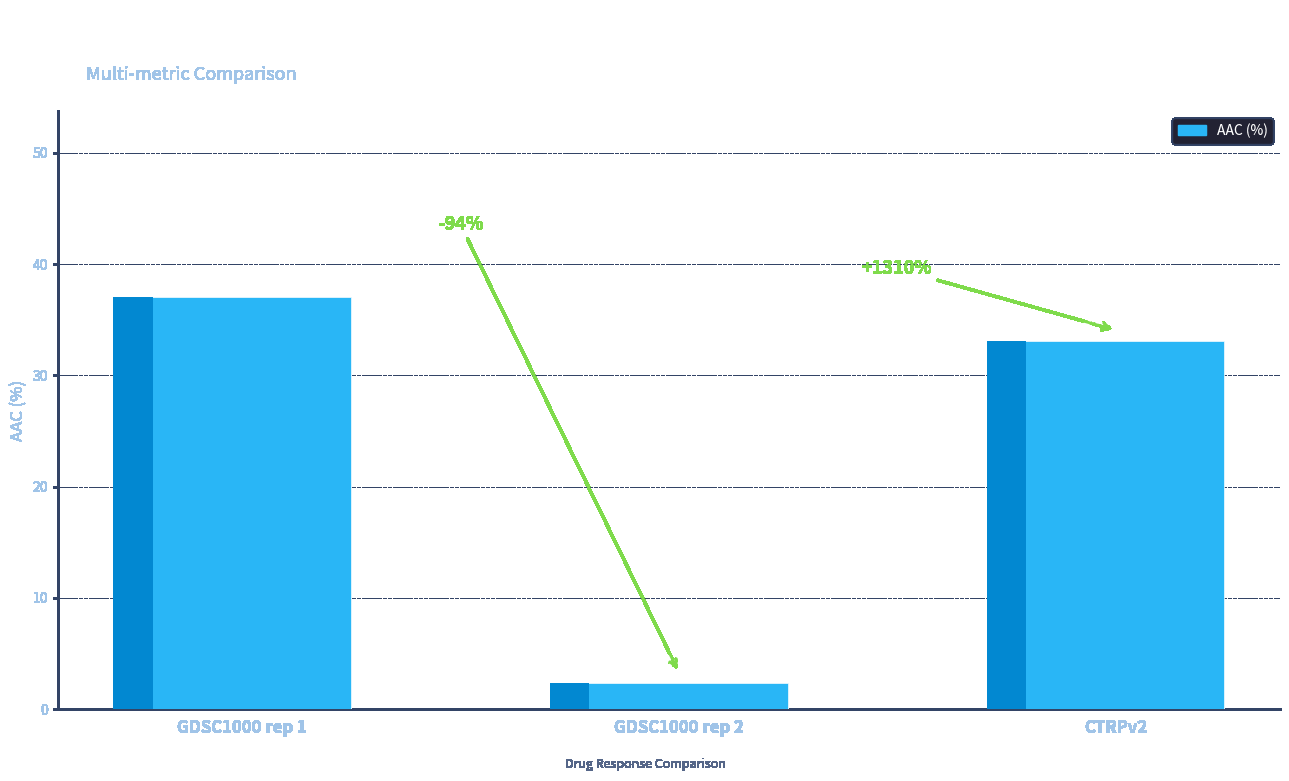

Is it true that the value at GDSC1000 rep 2 is 1.0?

False